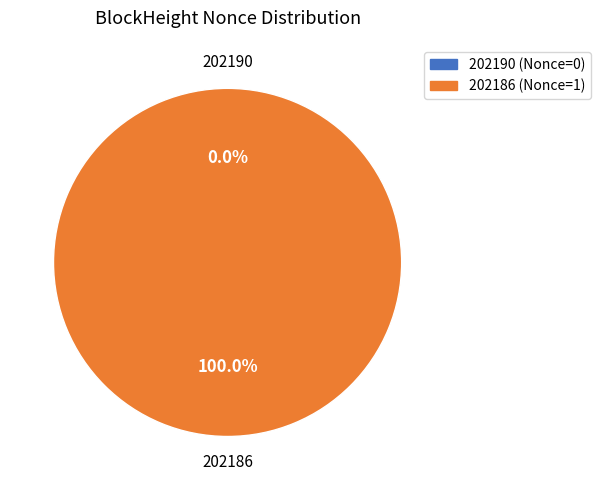

How many segments does this pie chart have?

2